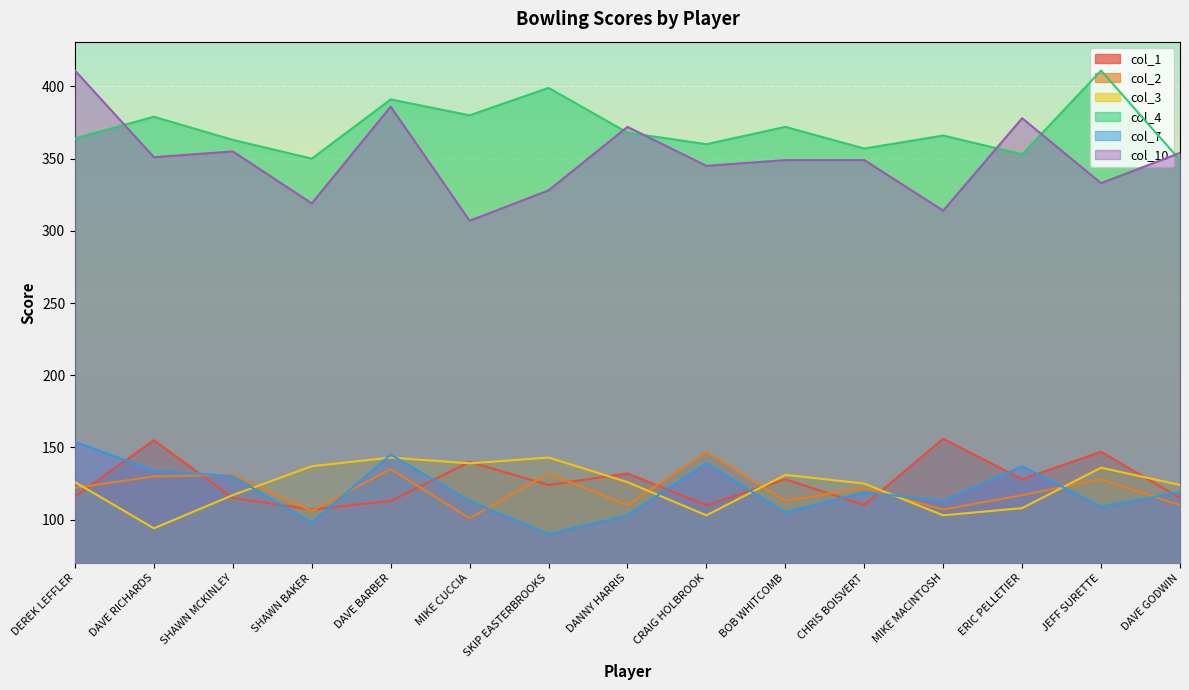

What is the difference between the highest and lowest values at ERIC PELLETIER?

270